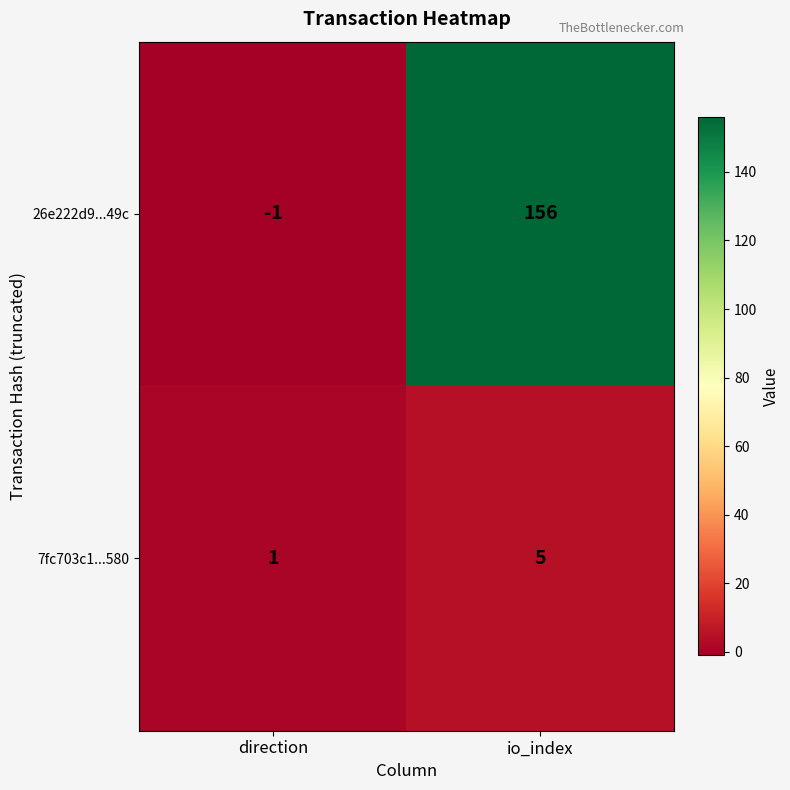

Reading left to right, list all the values displayed in this chart.

26e222d9...49c: -1	156
7fc703c1...580: 1	5